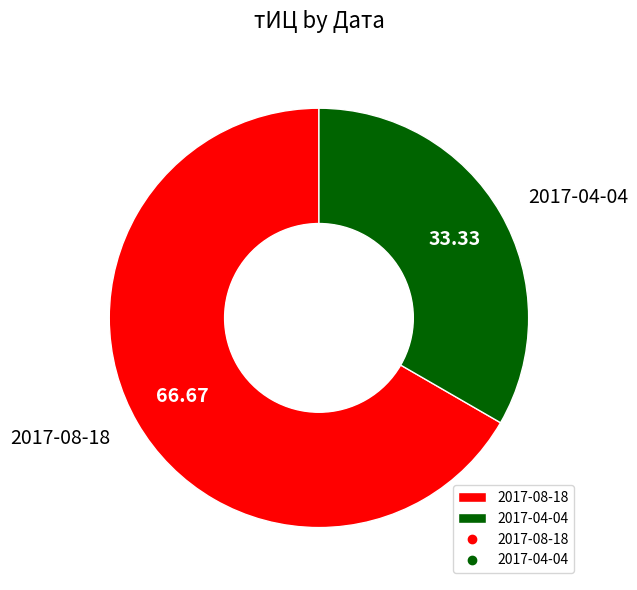

Is it true that 2017-08-18 is 75% of the pie?

False